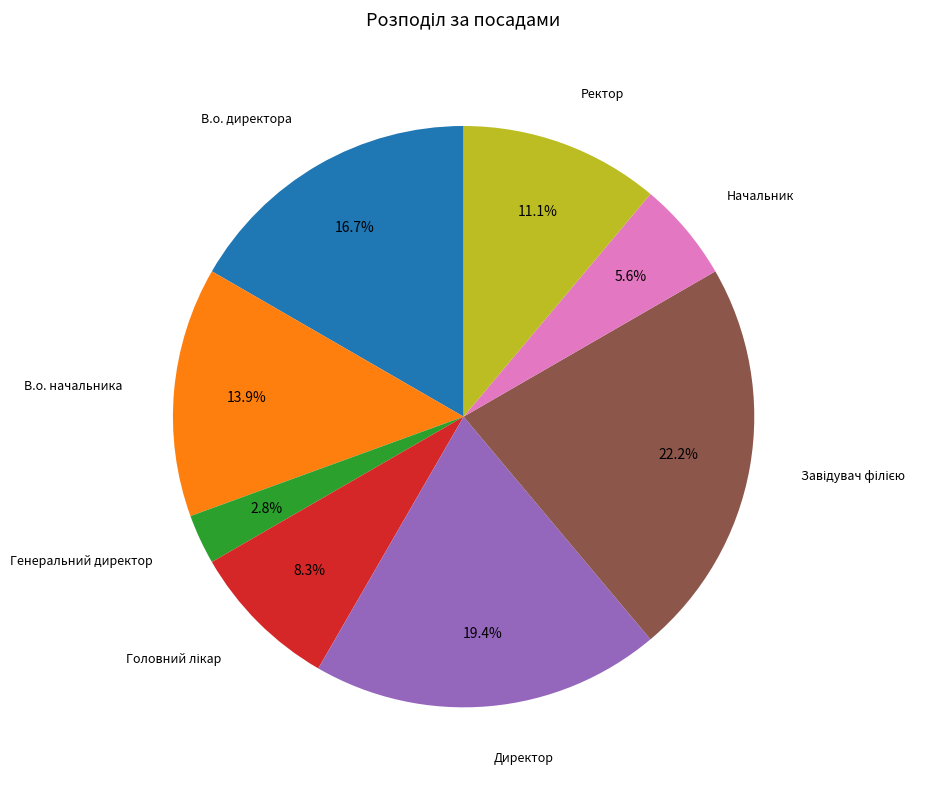

Is there any slice that represents more than half of the pie?

No